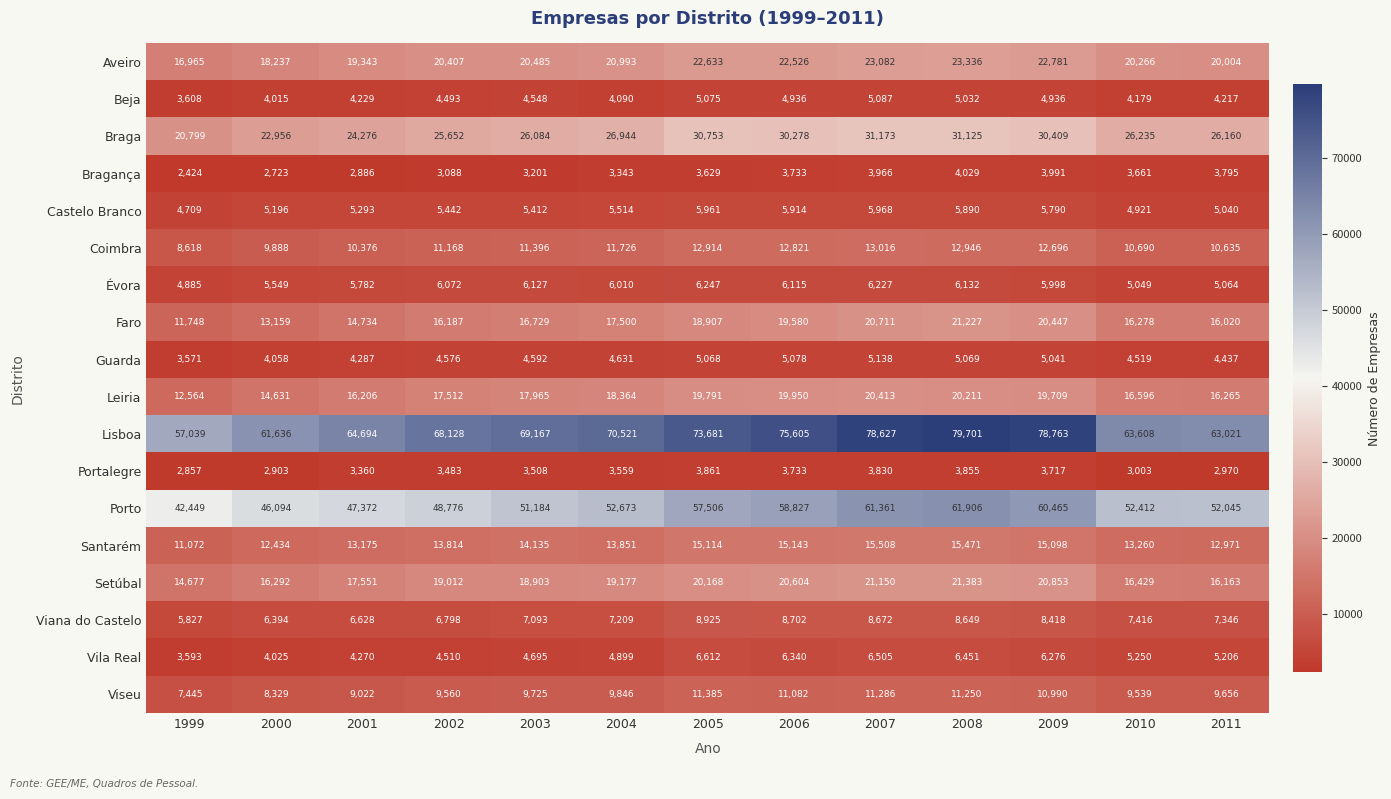

What is the spread (max minus min) of values at 2007?

74797